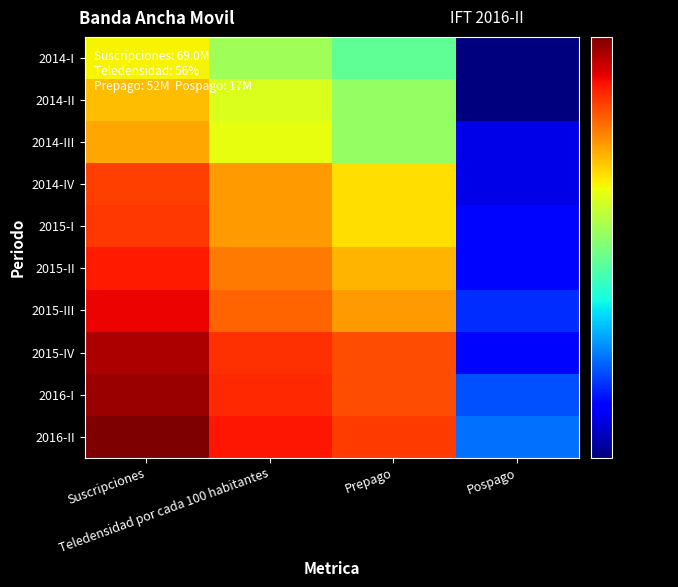

At how many categories does at least one series exceed 11?

4